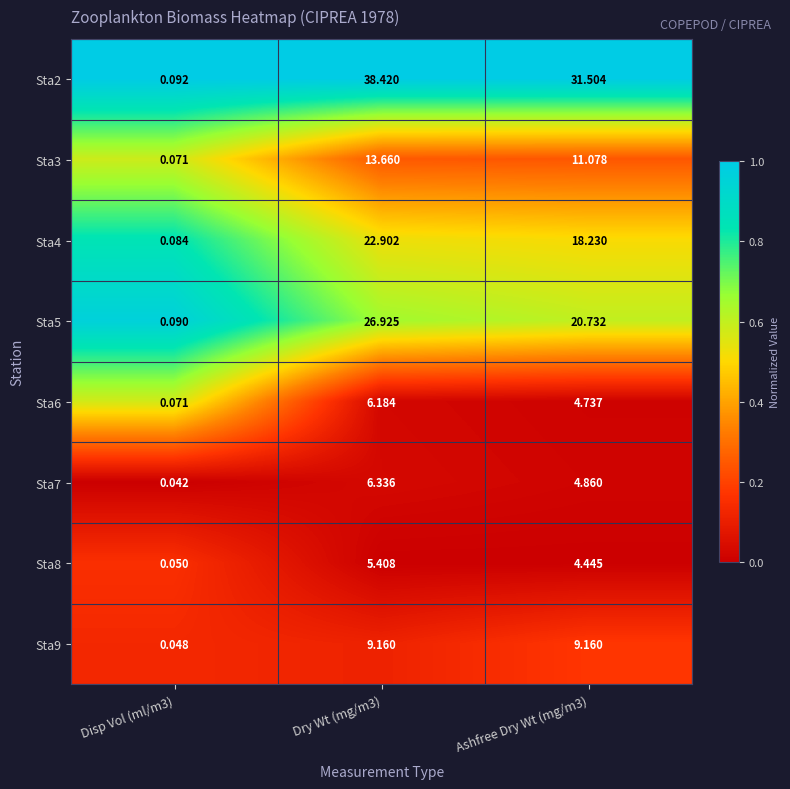

Is the value of Sta6 at Dry Wt (mg/m3) greater than the value of Sta5 at Disp Vol (ml/m3)?

Yes